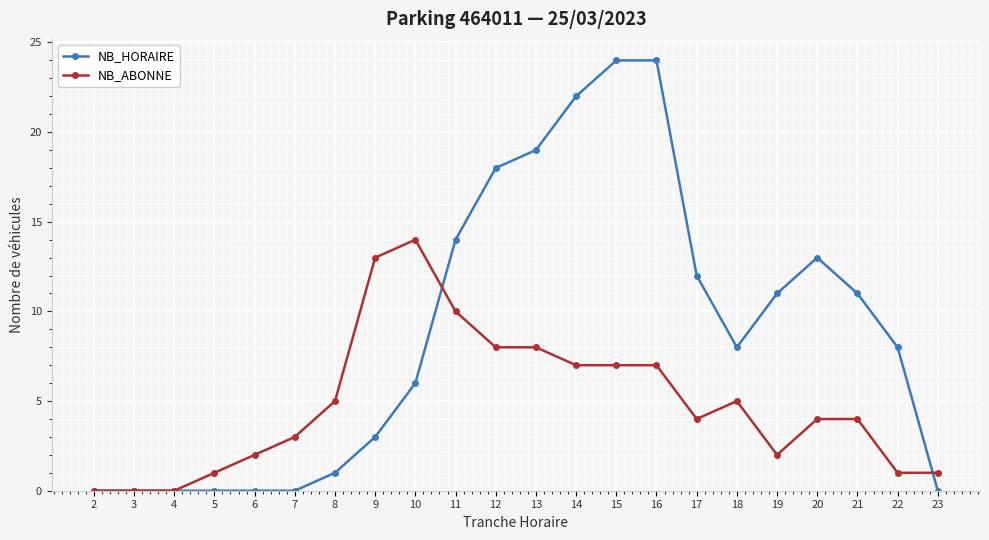

List the series in order of their overall mean, lowest first.

NB_ABONNE, NB_HORAIRE